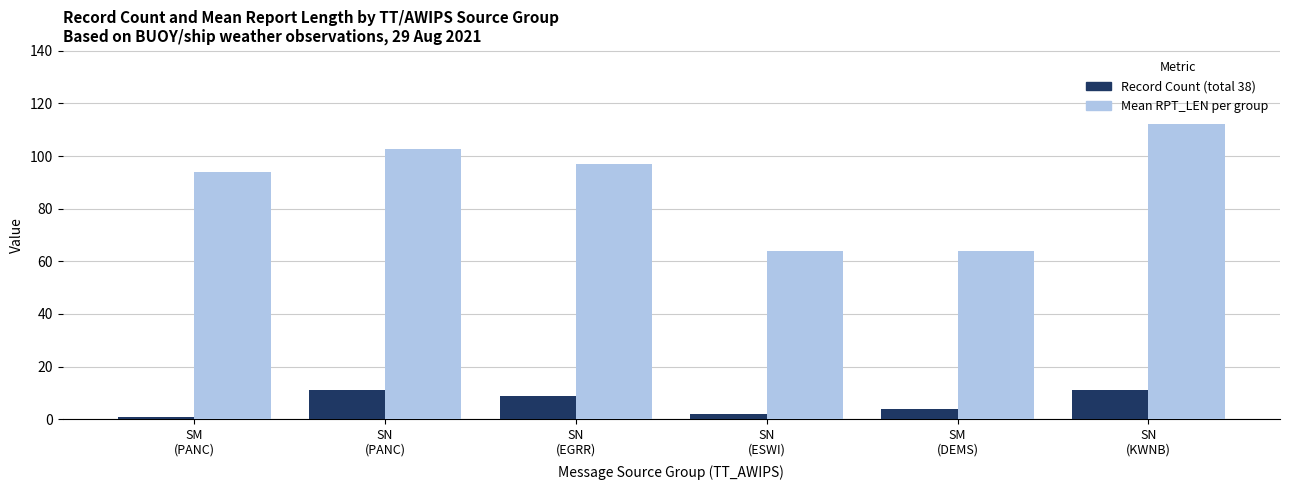

What is the greatest value displayed?

112.3